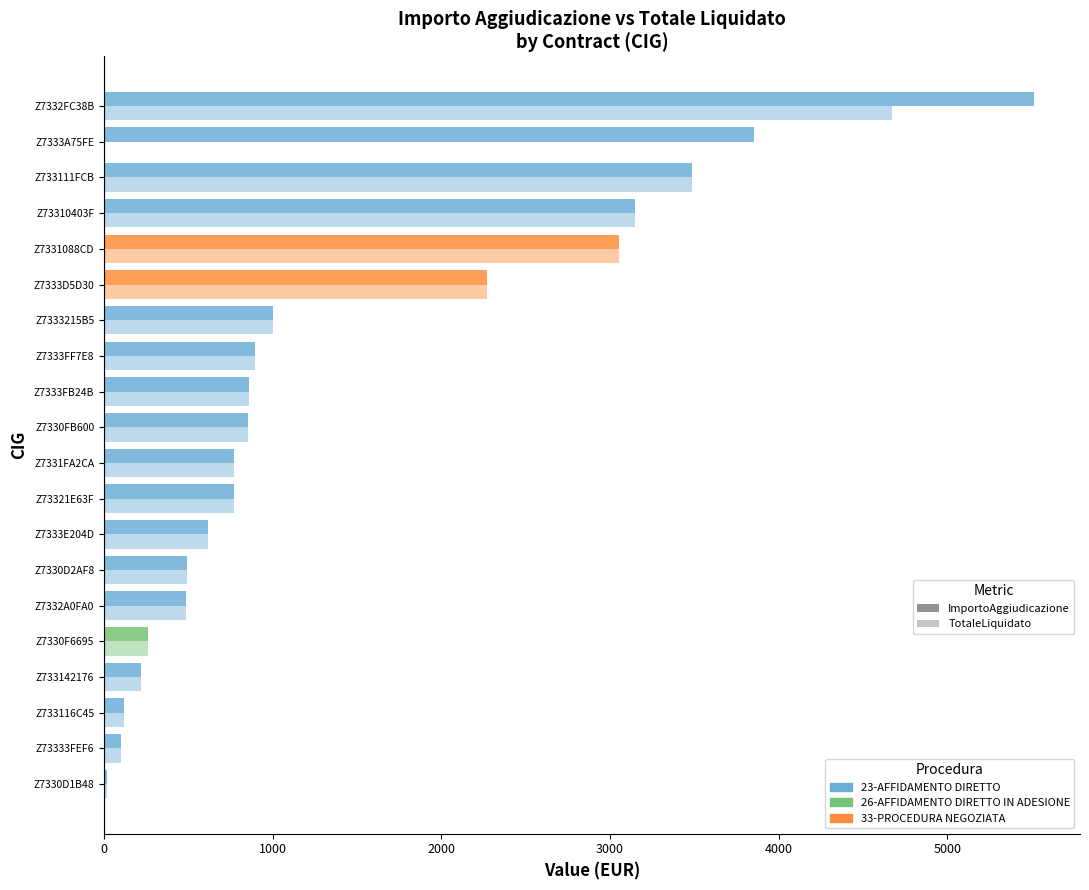

Count the number of data series in this chart.

2